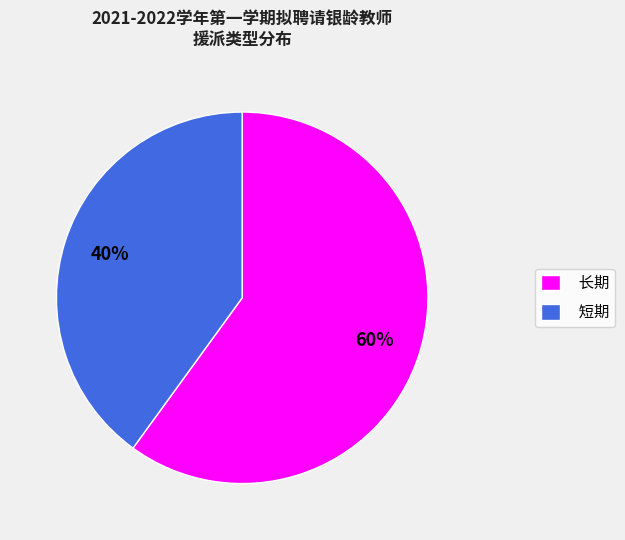

True or false: 长期 accounts for 72% of the total.

False